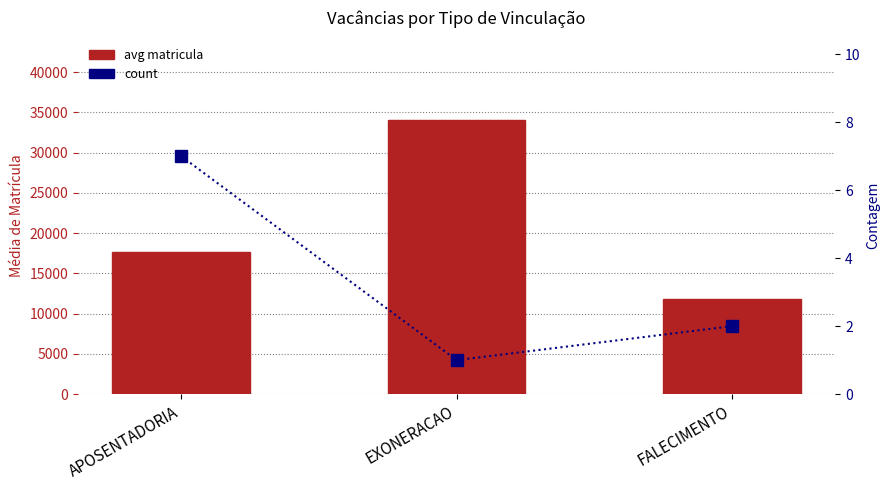

Which category has the lowest value across all series?

EXONERACAO